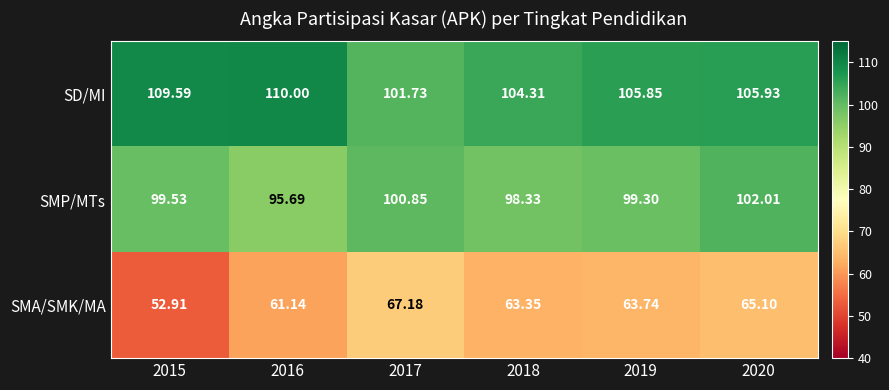

Between 2015 and 2019, which series saw the biggest shift?

SMA/SMK/MA